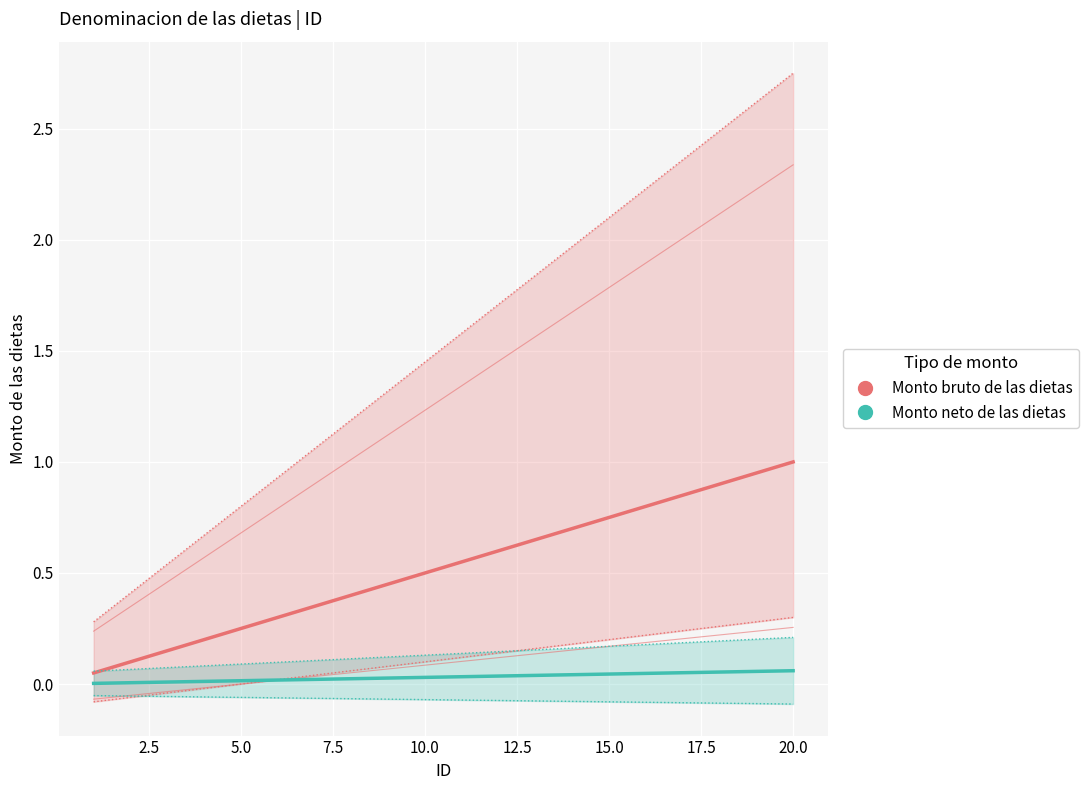

What are all the series names shown in the legend?

Monto bruto de las dietas, Monto neto de las dietas